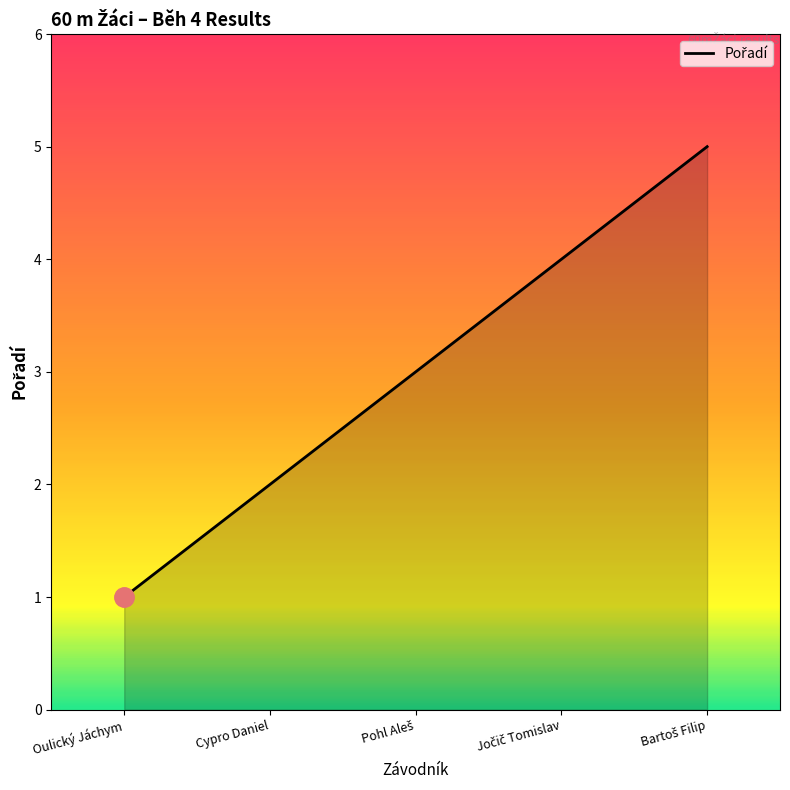

True or false: the data has more than 1 interior local peaks.

False